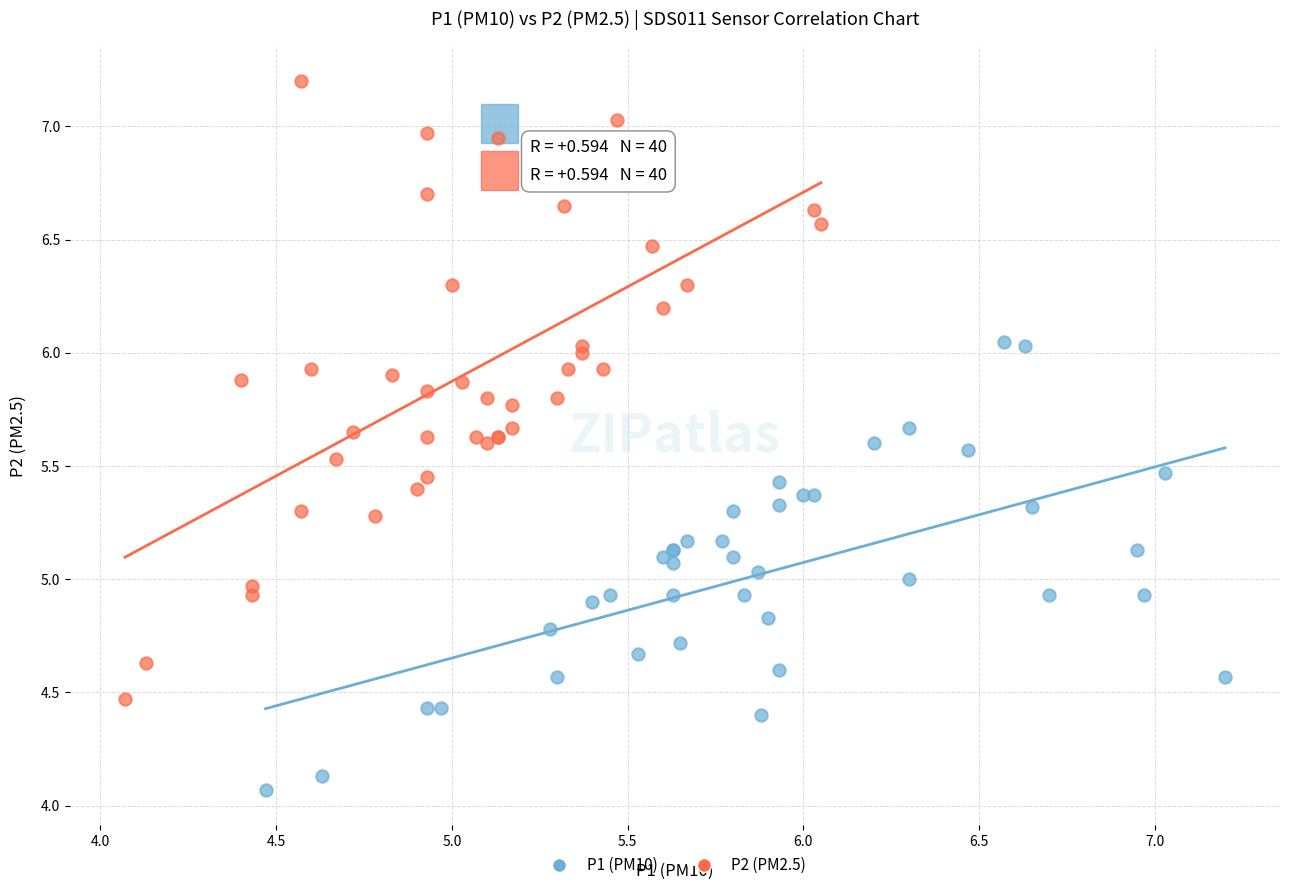

Which series has the largest Y range (max minus min)?

P2 (PM2.5)